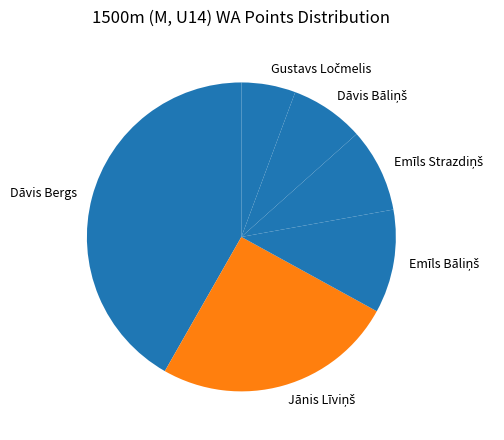

Is it true that Dāvis Bergs is 36% of the pie?

False